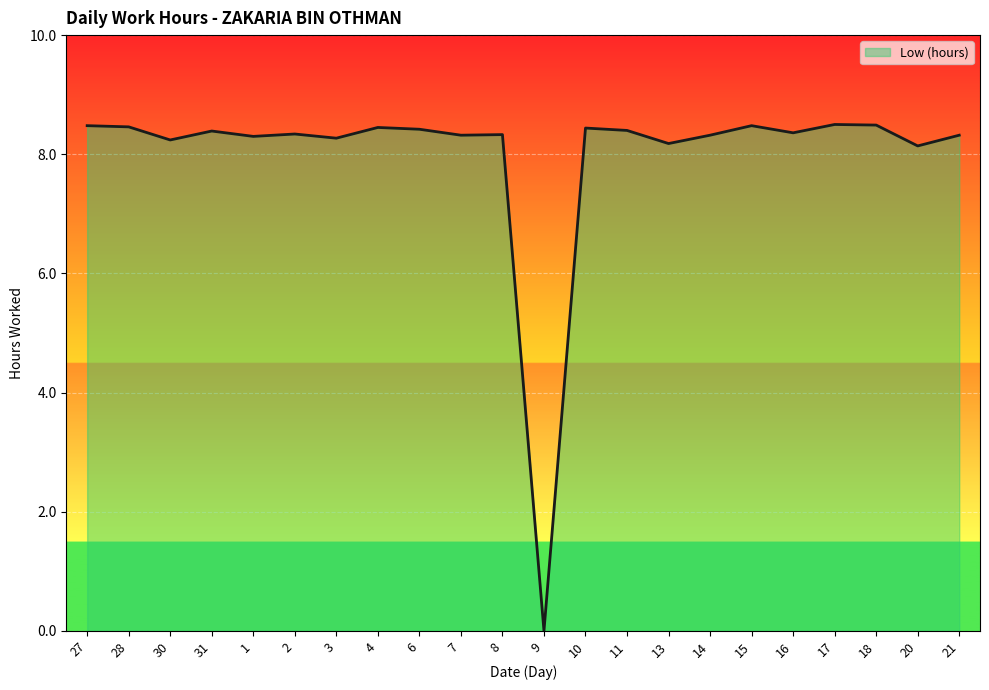

What is the label of the 16th point from the left?

14